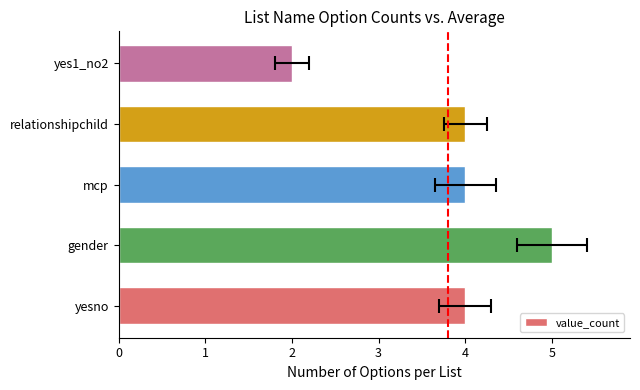

What is the difference between the maximum and minimum values?

3